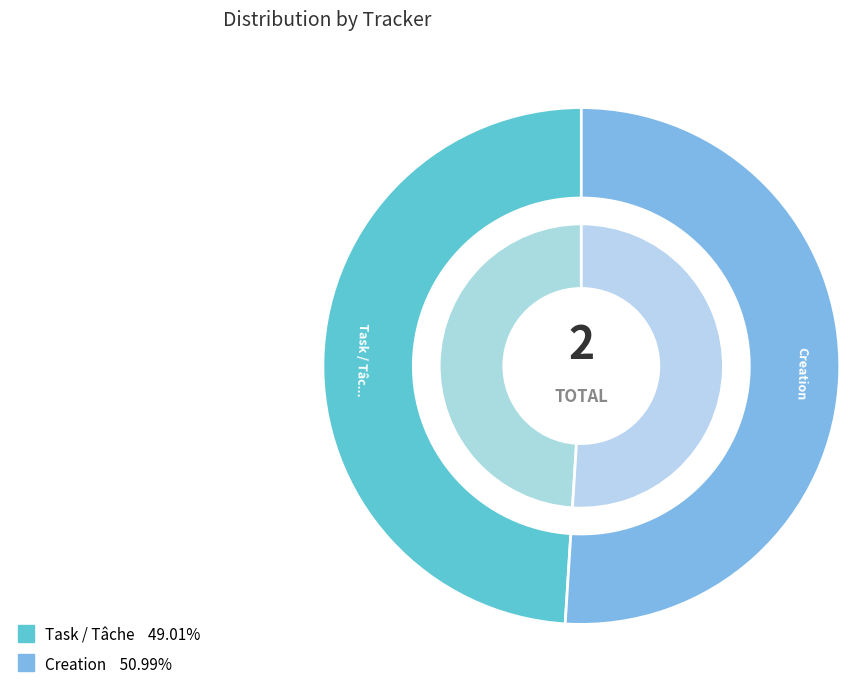

How many segments does this pie chart have?

2